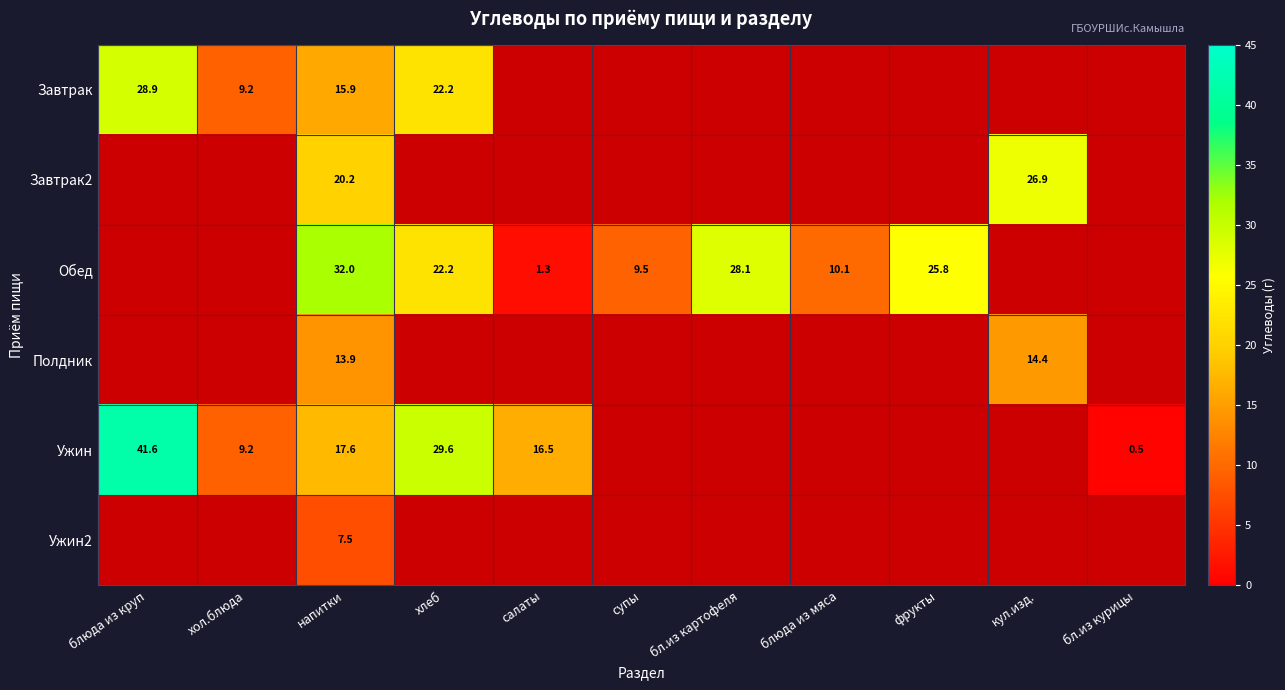

Between блюда из мяса and фрукты, which series saw the biggest shift?

Обед